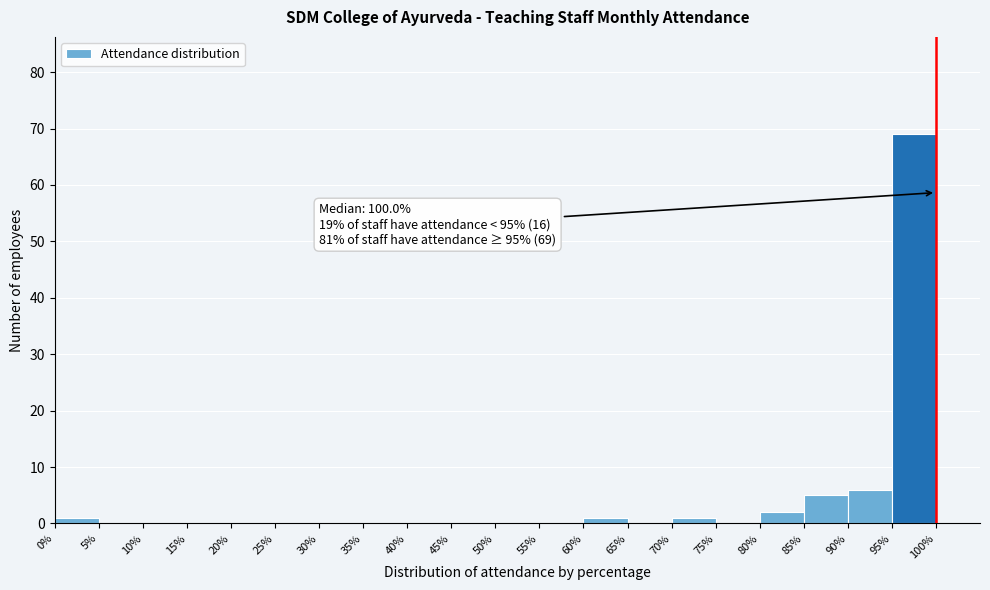

Which range on the x-axis has the tallest bar?

95% to 100%